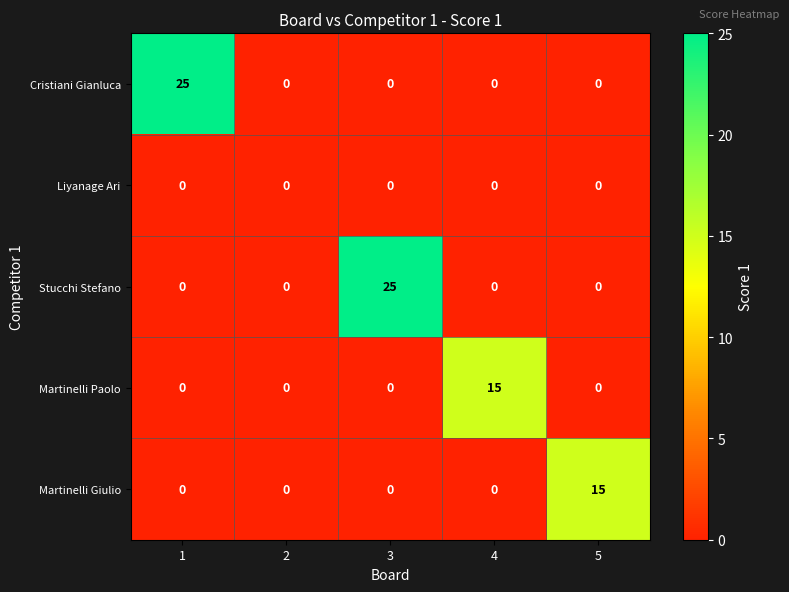

What is the spread (max minus min) of values at 4?

15